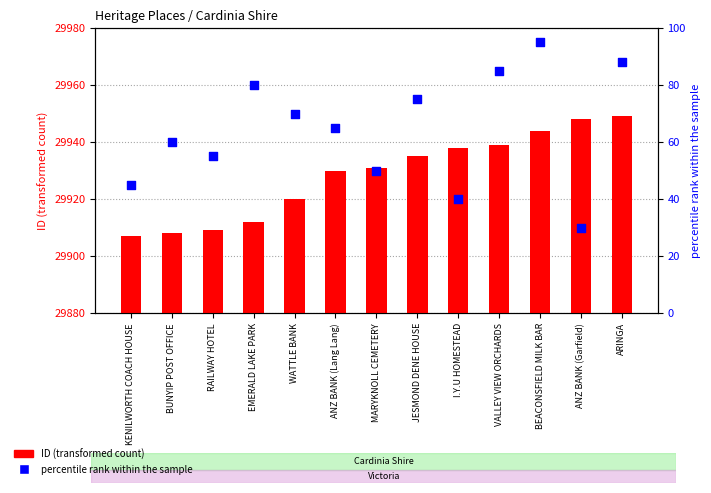

Which series reaches the minimum Y coordinate?

percentile rank within the sample